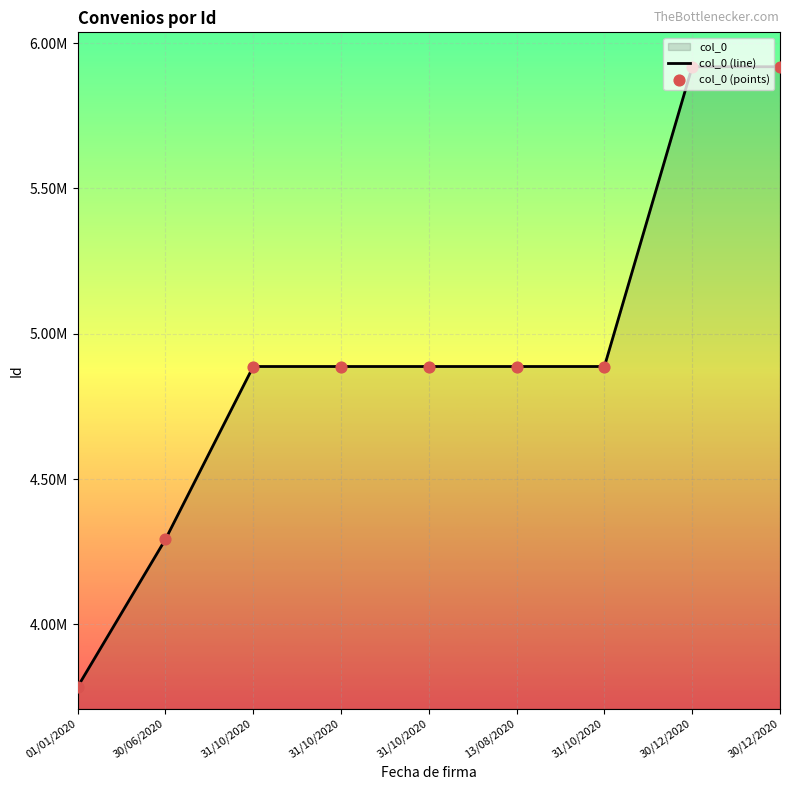

Which series has the largest Y range (max minus min)?

col_0 (line)